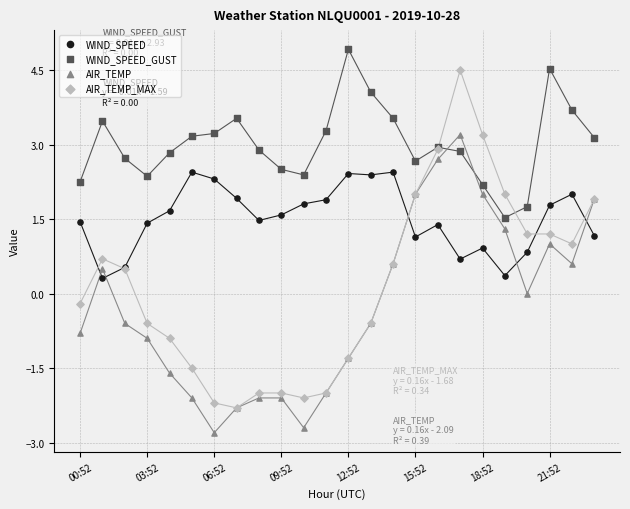

What are all the series names shown in the legend?

WIND_SPEED, WIND_SPEED_GUST, AIR_TEMP, AIR_TEMP_MAX